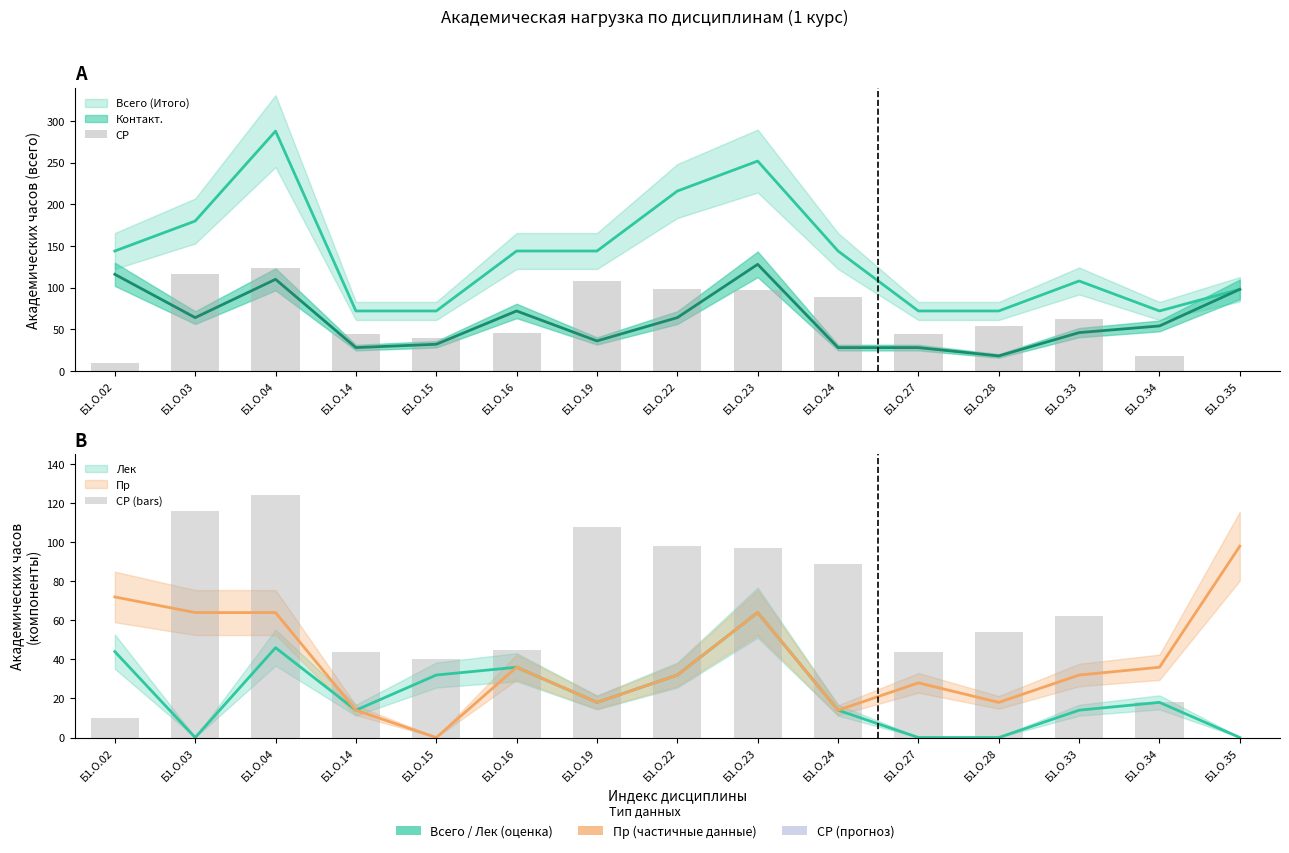

Rank the categories by СР (bars) value from highest to lowest.

Б1.О.04, Б1.О.03, Б1.О.19, Б1.О.22, Б1.О.23, Б1.О.24, Б1.О.33, Б1.О.28, Б1.О.16, Б1.О.14, Б1.О.27, Б1.О.15, Б1.О.34, Б1.О.02, Б1.О.35